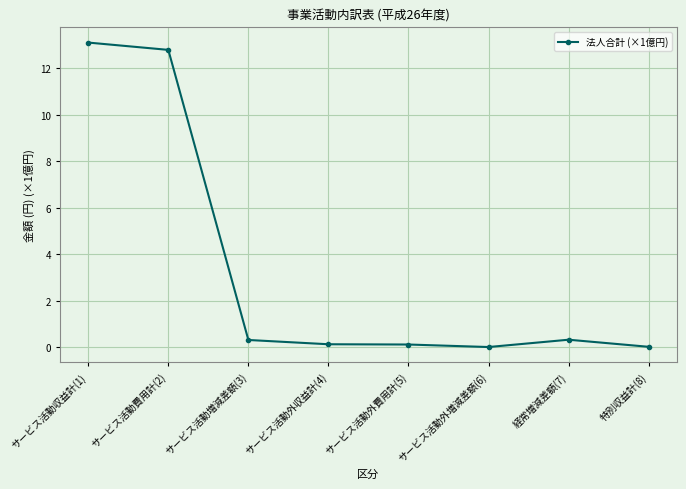

What is the greatest value displayed?

13.1